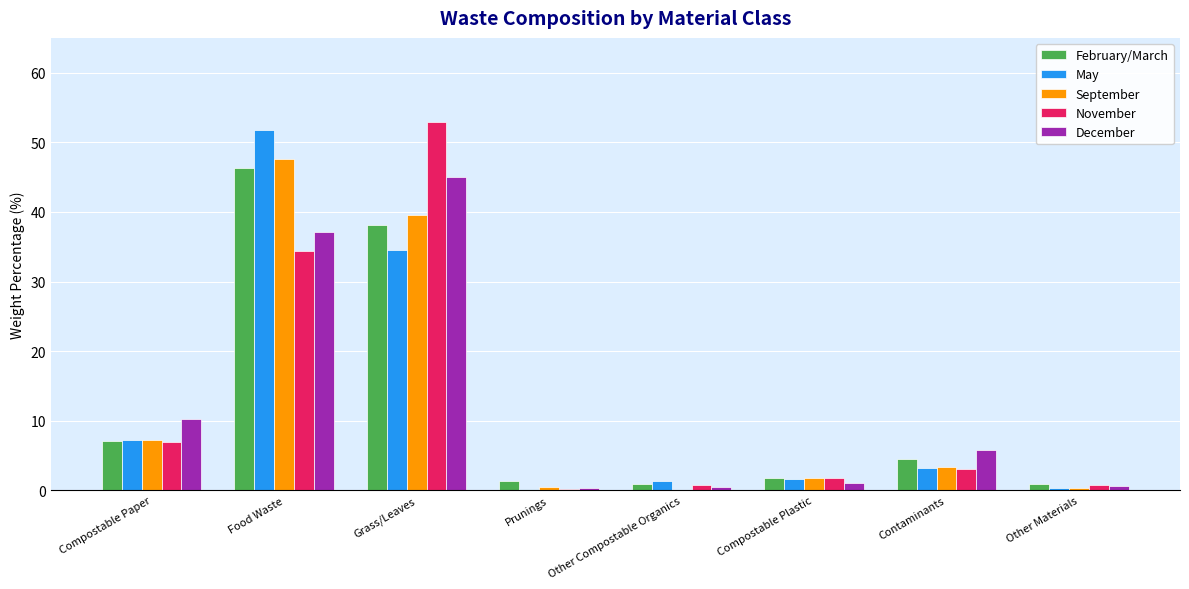

How many series are shown in this chart?

5